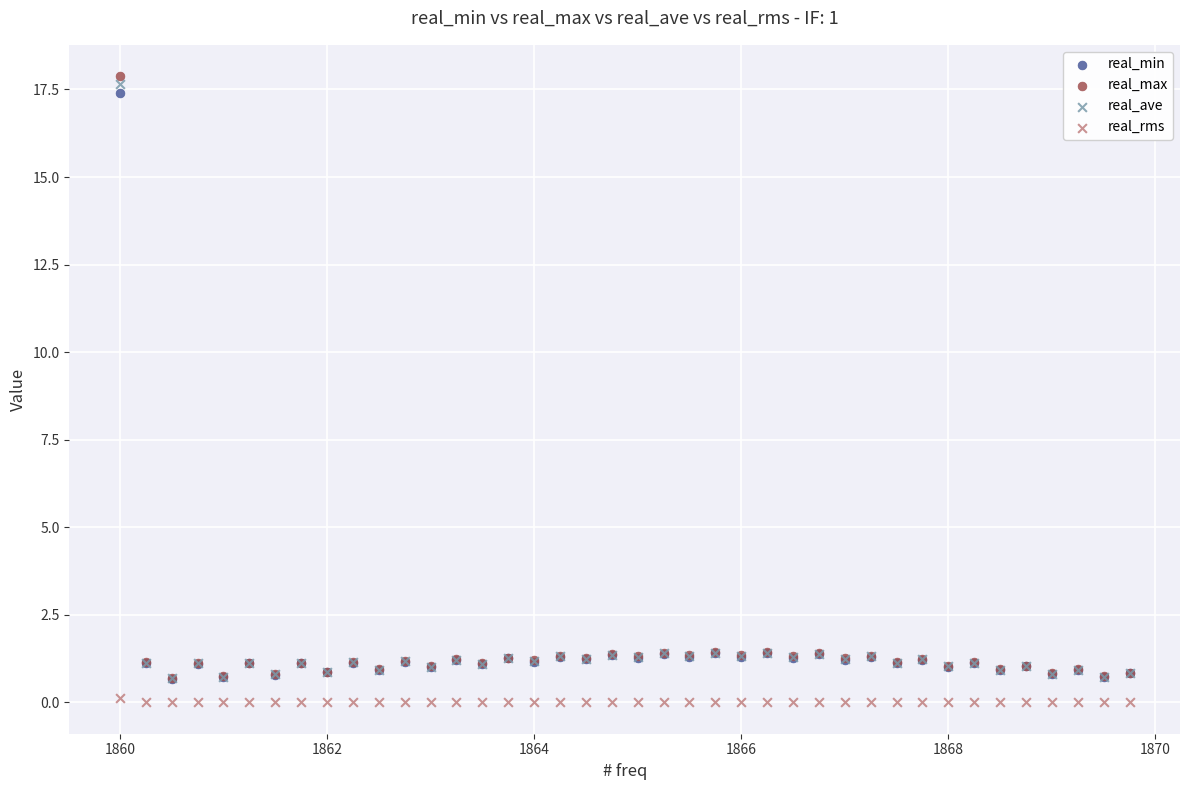

What are all the series names shown in the legend?

real_min, real_max, real_ave, real_rms